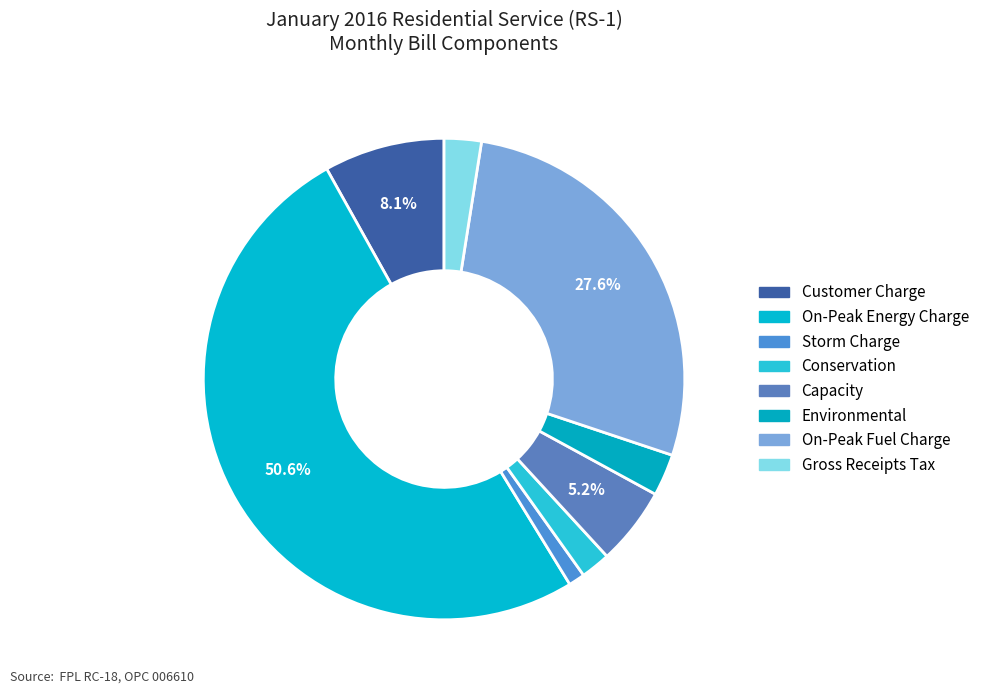

Rank the categories by value from highest to lowest.

On-Peak Energy Charge, On-Peak Fuel Charge, Customer Charge, Capacity, Environmental, Gross Receipts Tax, Conservation, Storm Charge